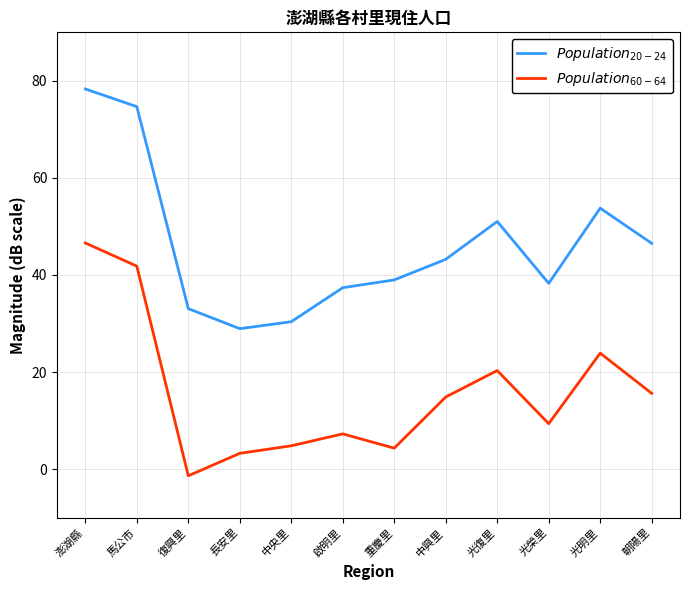

What is the spread (max minus min) of values at 光榮里?

28.9